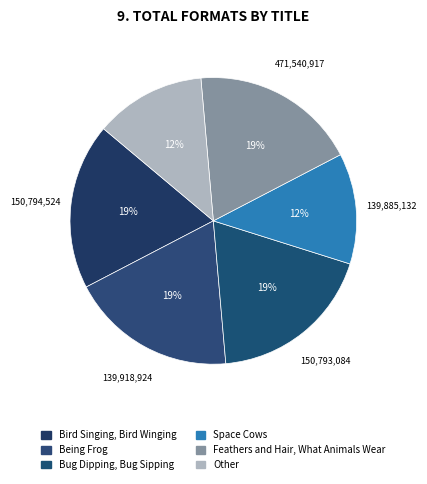

Is there any slice that represents more than half of the pie?

No